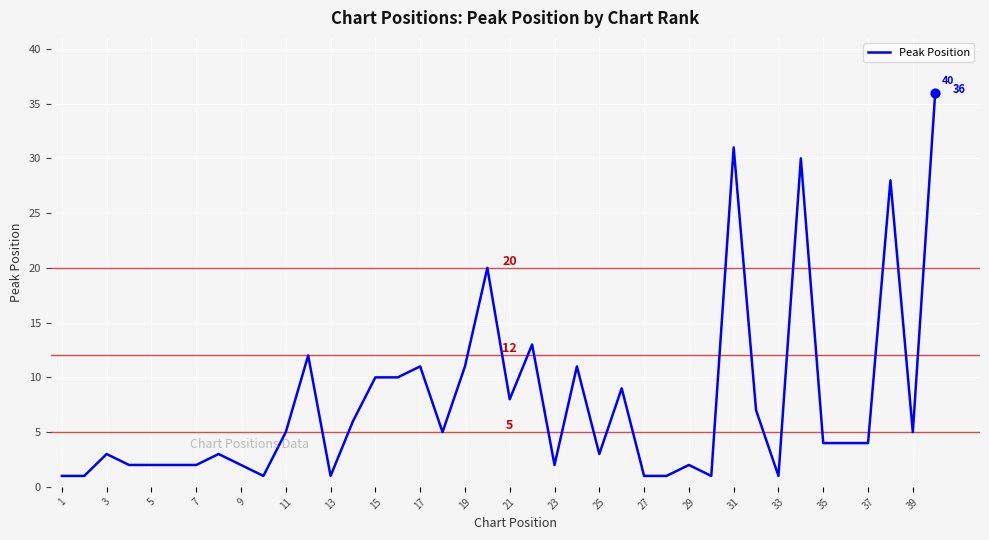

What is the difference between the maximum and minimum values?

35